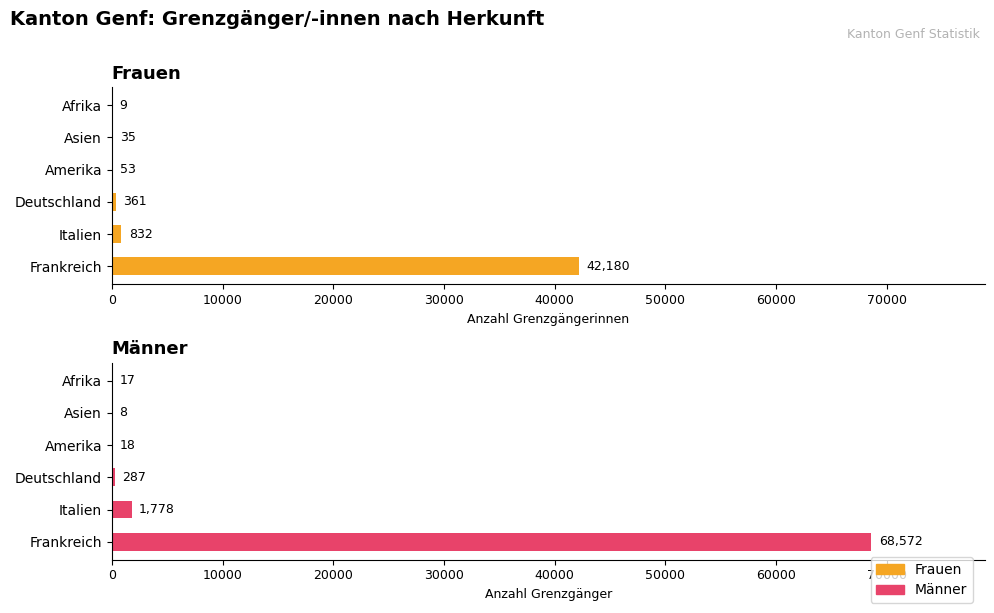

Reading left to right, list all the values displayed in this chart.

Frauen: 42180	832	361	53	35	9
Männer: 68572	1778	287	18	8	17